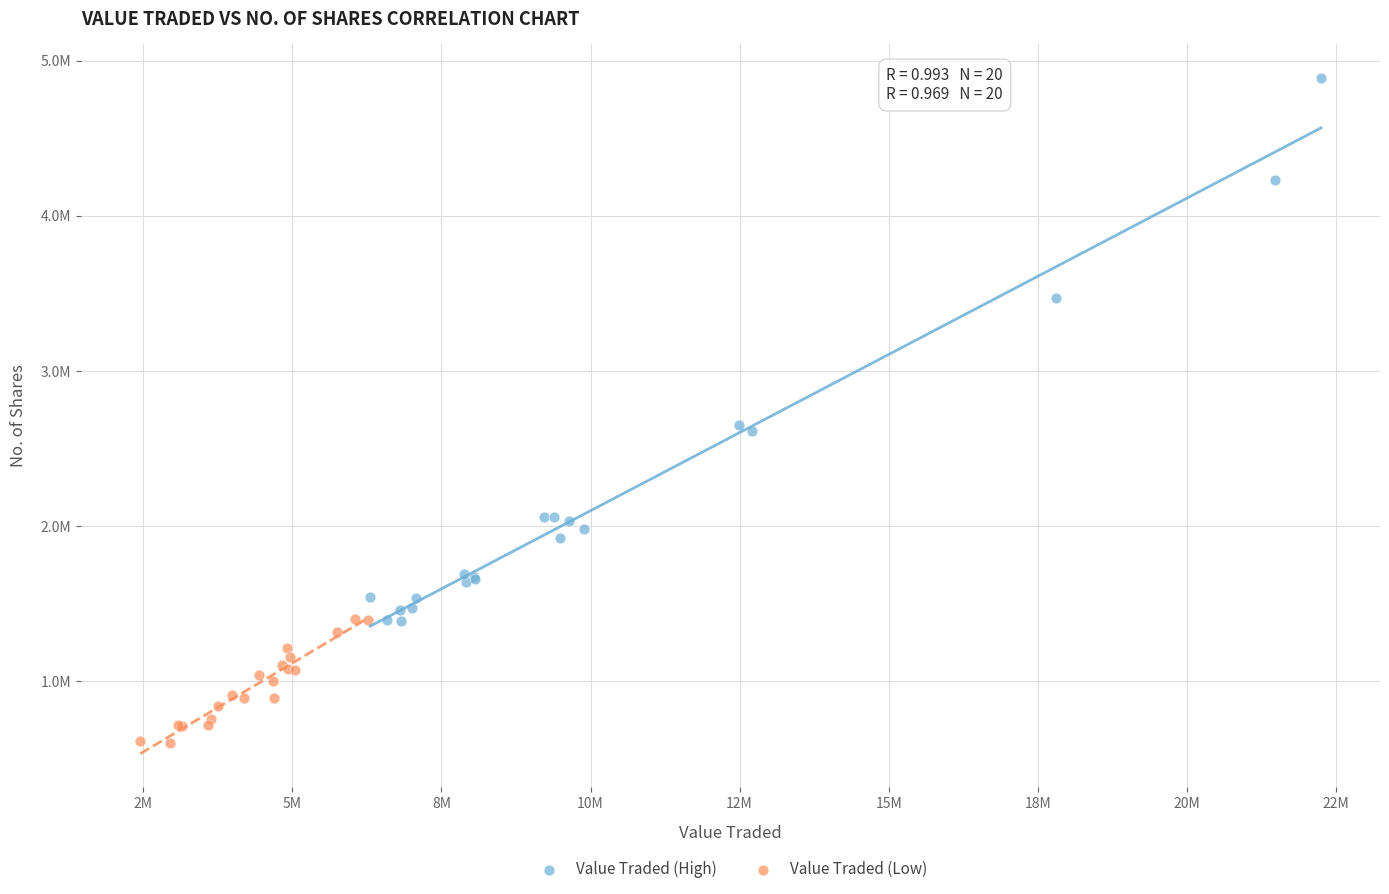

What are all the series names shown in the legend?

Value Traded (High), Value Traded (Low)